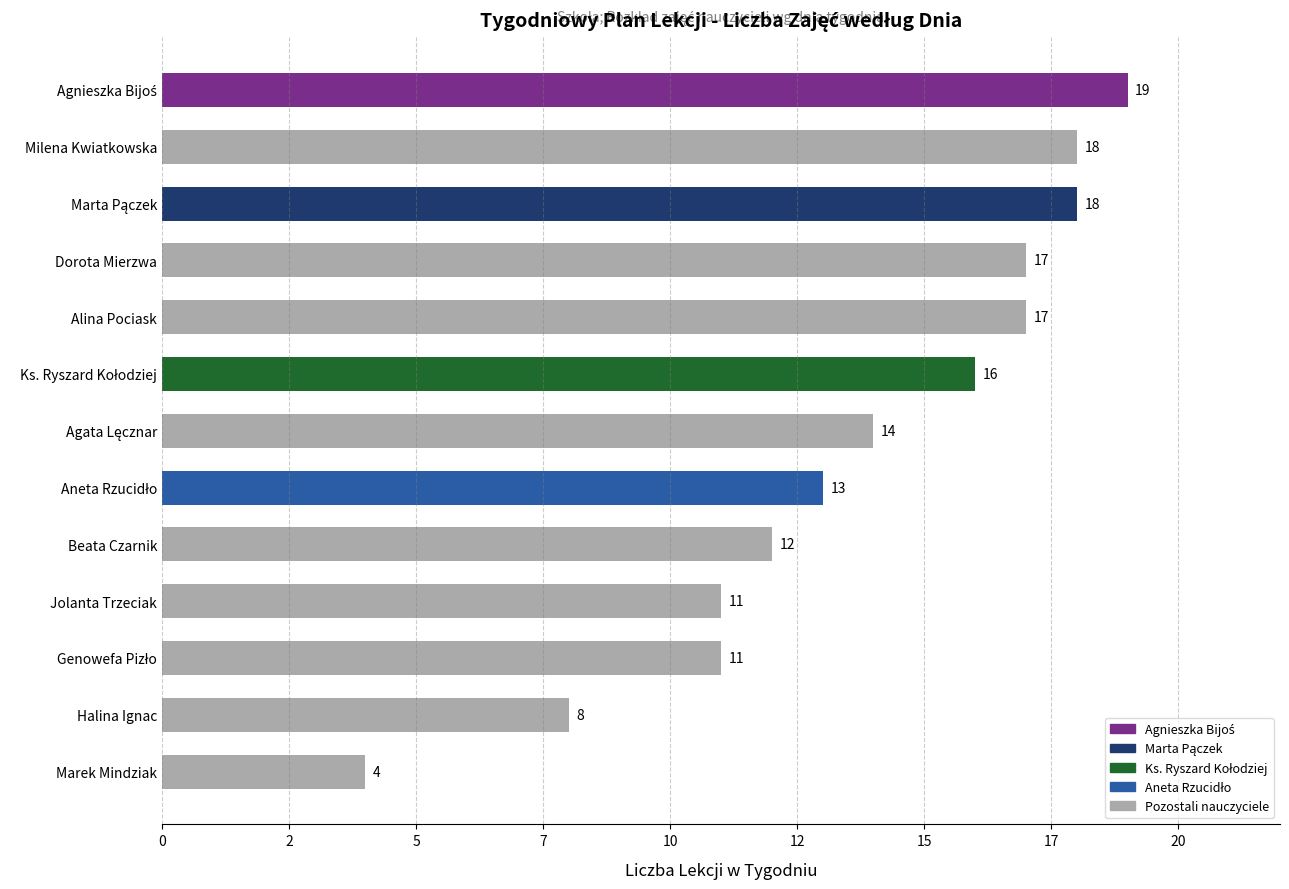

Does the chart contain any negative values?

No